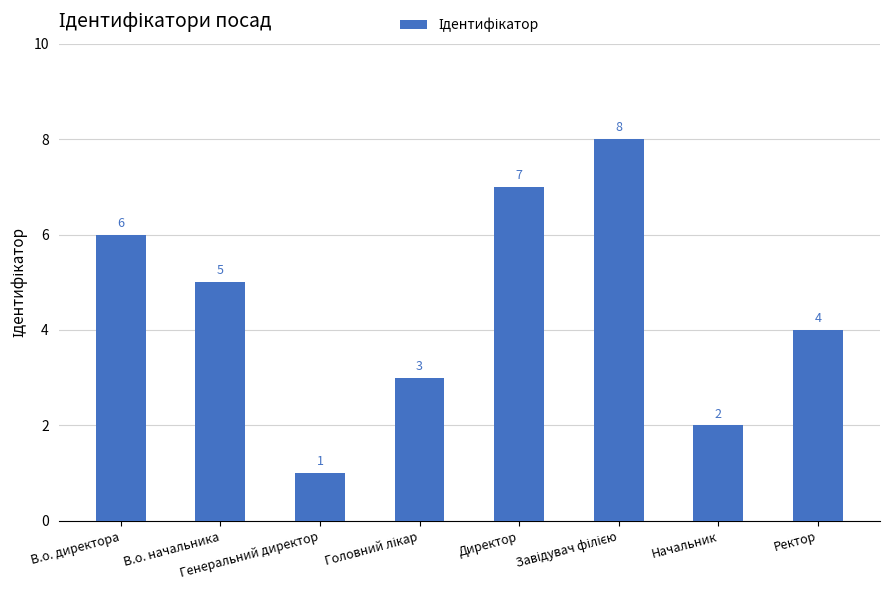

What is the value of the 2nd bar from the left?

5